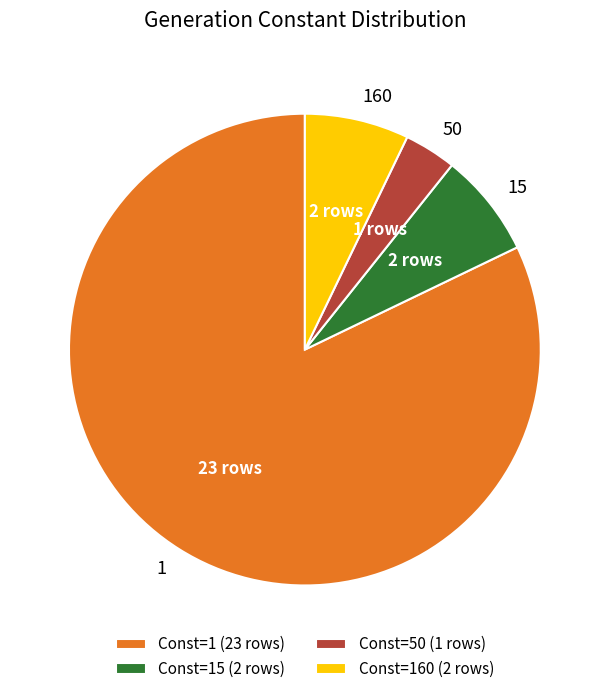

What is the smallest slice in the pie chart?

Const=50 (1 rows)